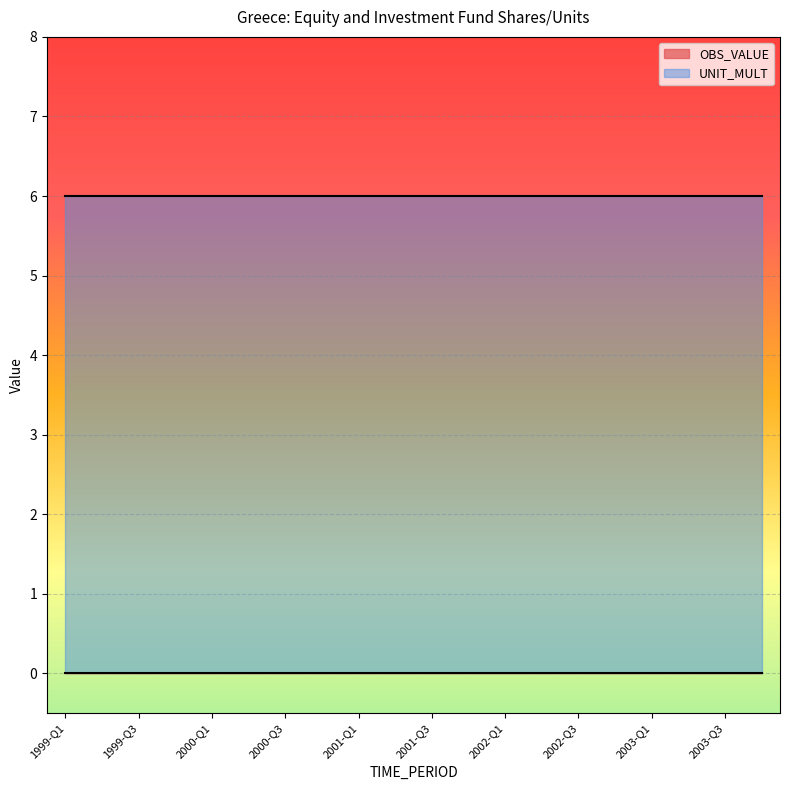

Is the value of UNIT_MULT at 2003-Q2 greater than the value of OBS_VALUE at 2000-Q3?

Yes